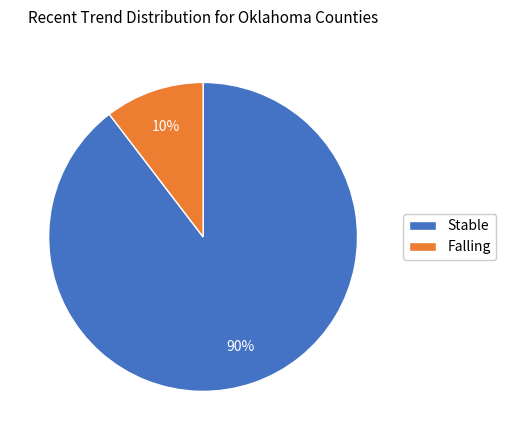

Between Stable and Falling, which is larger?

Stable